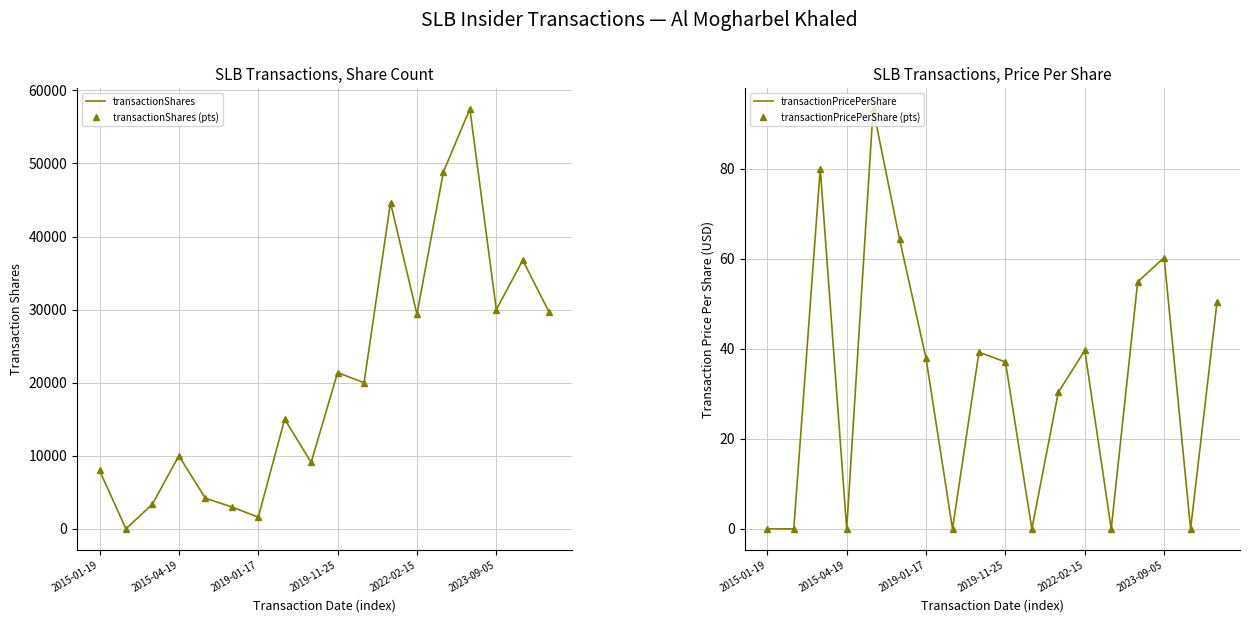

True or false: transactionShares (pts) and transactionPricePerShare cross at least once.

False